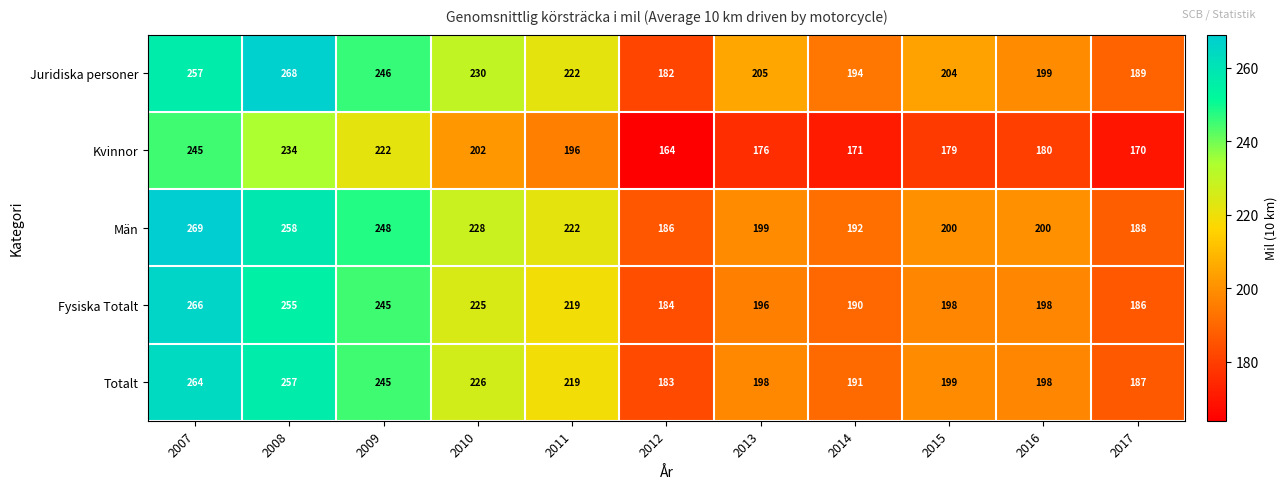

What is the difference between the maximum and second lowest values in the Juridiska personer series?

79